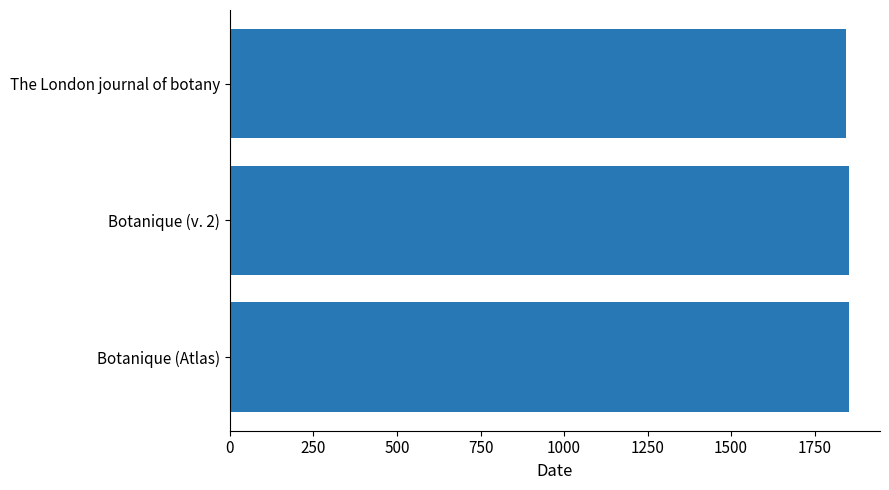

Approximately how many times larger is the value at The London journal of botany compared to Botanique (Atlas)?

1.0